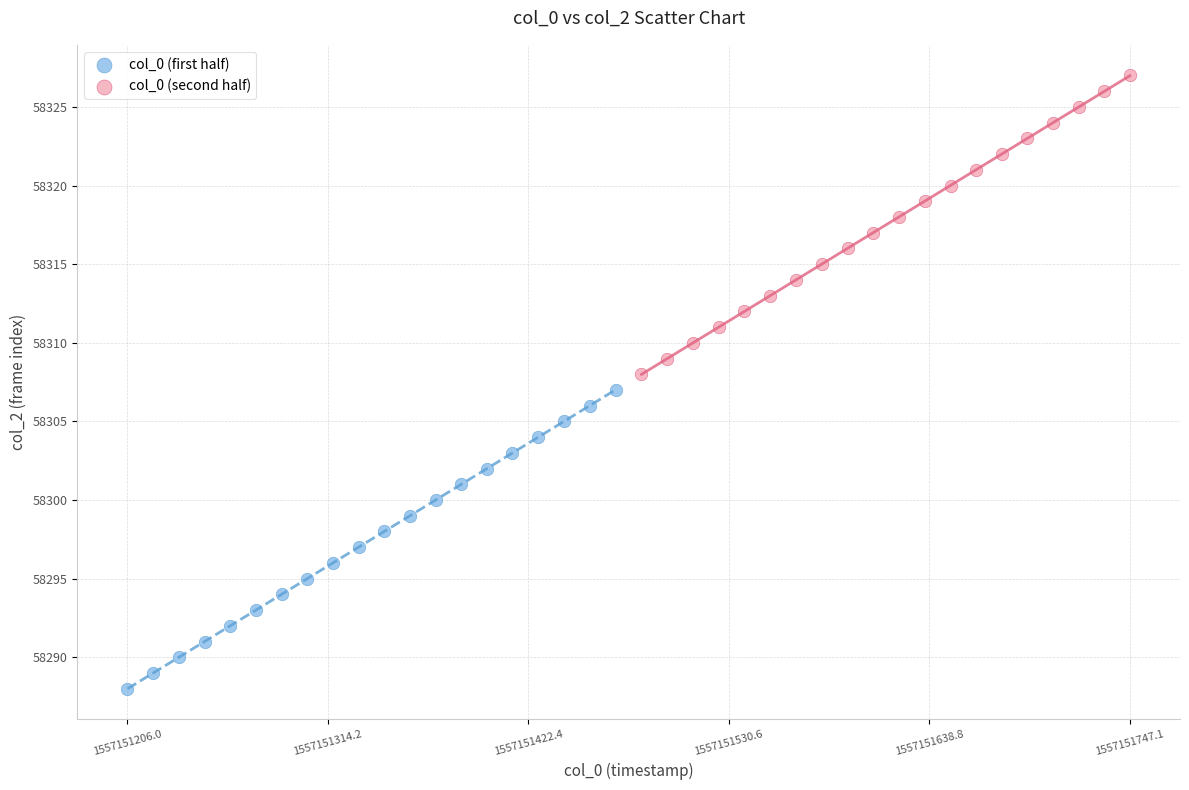

Which series contains the highest Y value?

col_0 (second half)